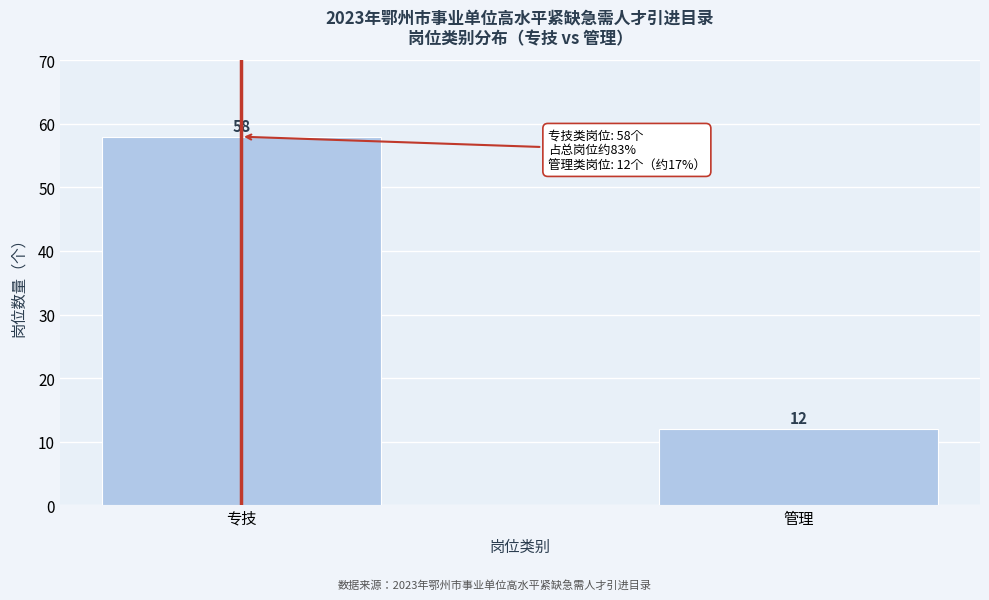

Reading left to right, what are all the values shown in this chart?

58	12